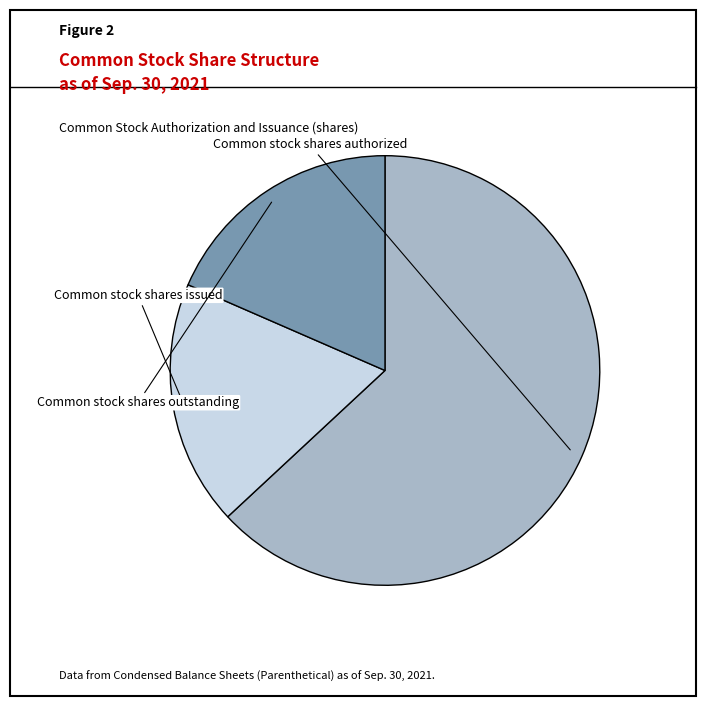

To the nearest percent, what is the difference between the Common stock shares authorized and Common stock shares issued slice percentages?

45%